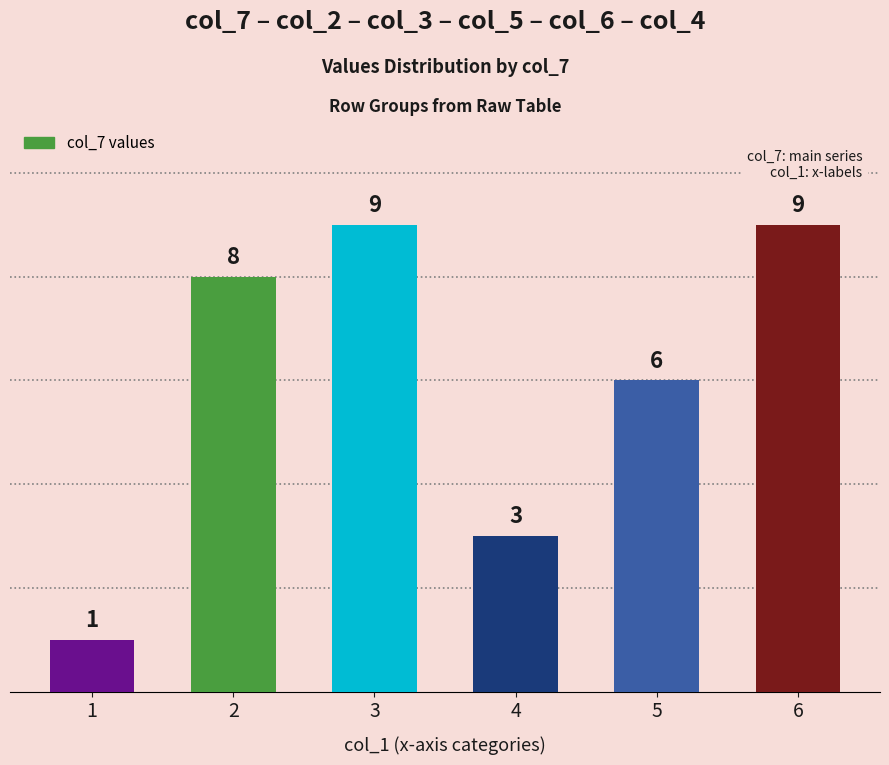

Is it true that the value at 2 is 2?

False